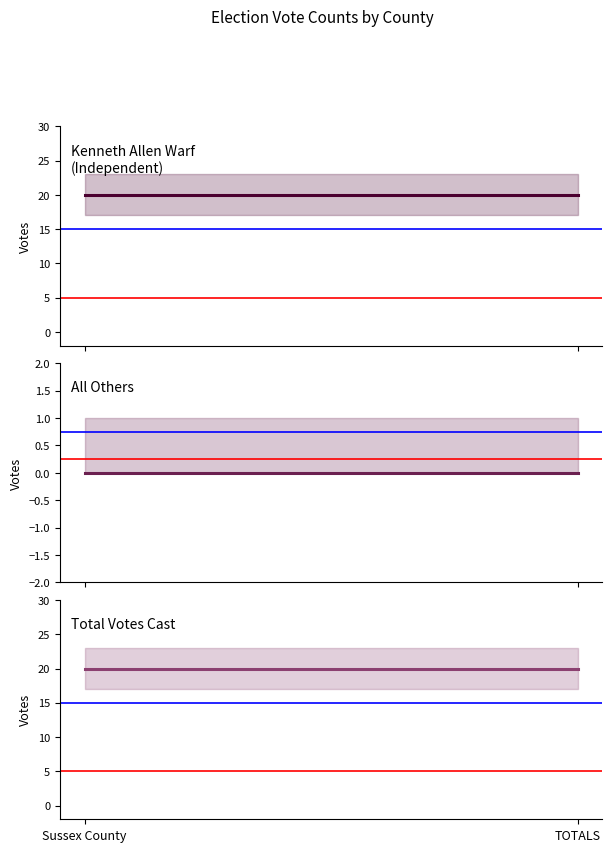

Which series has the largest total across all categories?

Kenneth Allen Warf